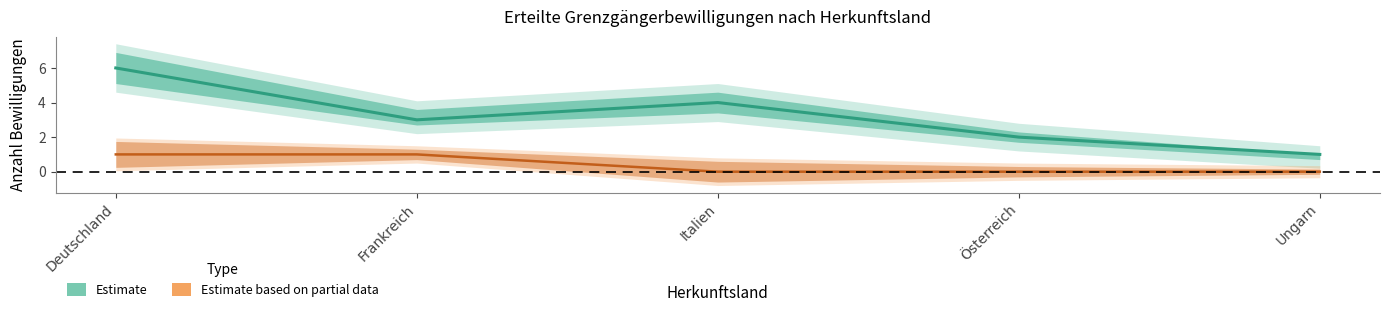

Between Italien and Ungarn, which is larger?

Italien